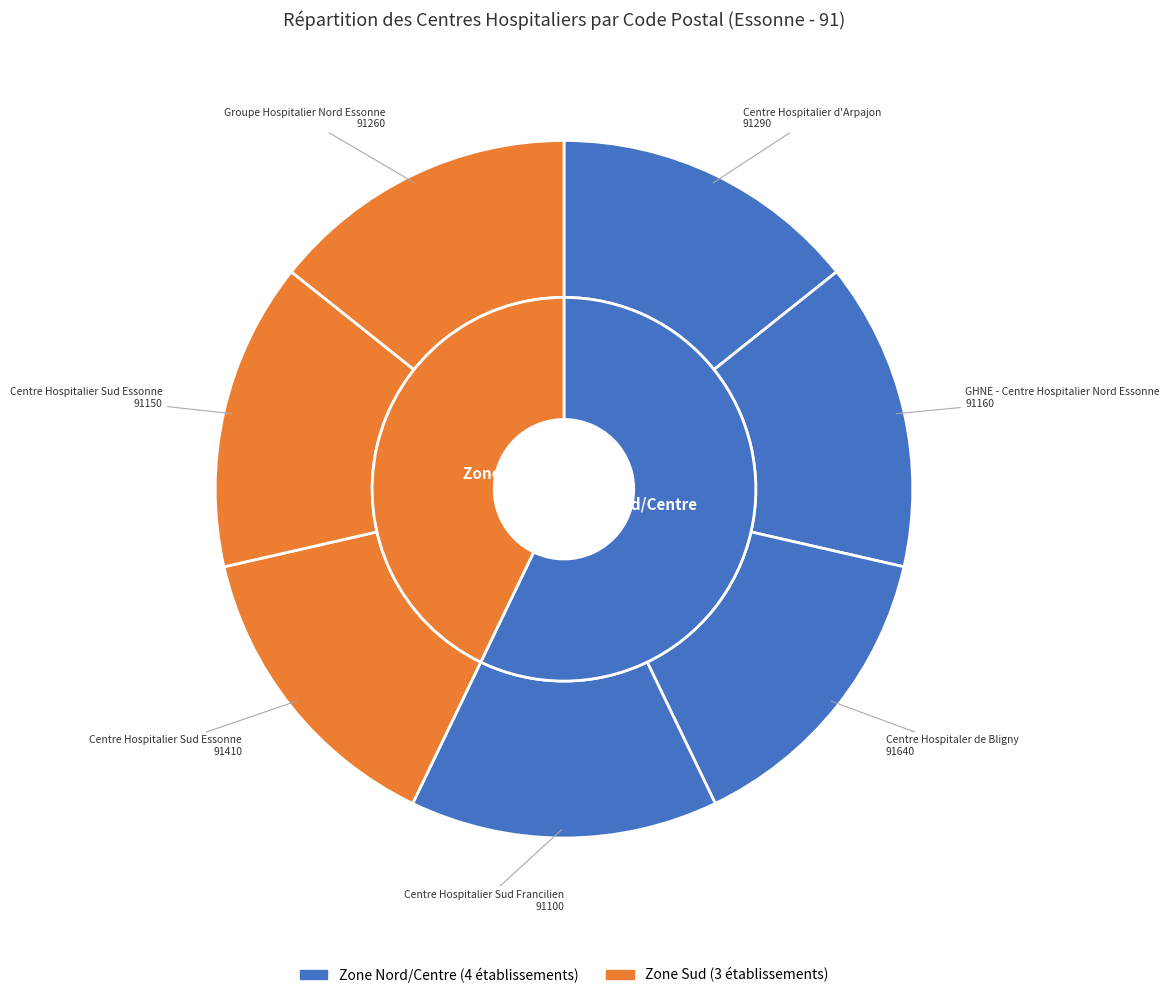

What percentage do Groupe Hospitalier Nord Essonne and Centre Hospitalier d'Arpajon together represent?

28.6%